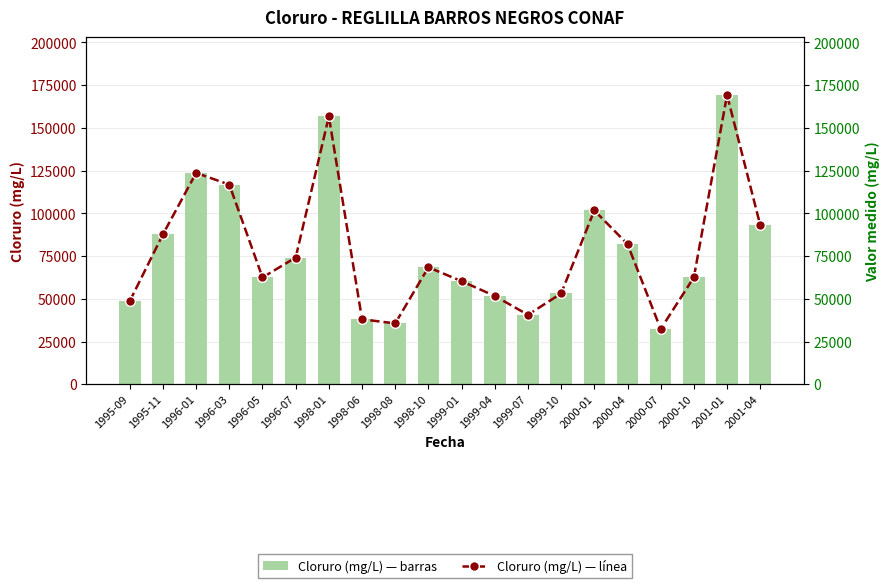

What is the value of the Cloruro (mg/L) bar at the 11th from the left?

60277